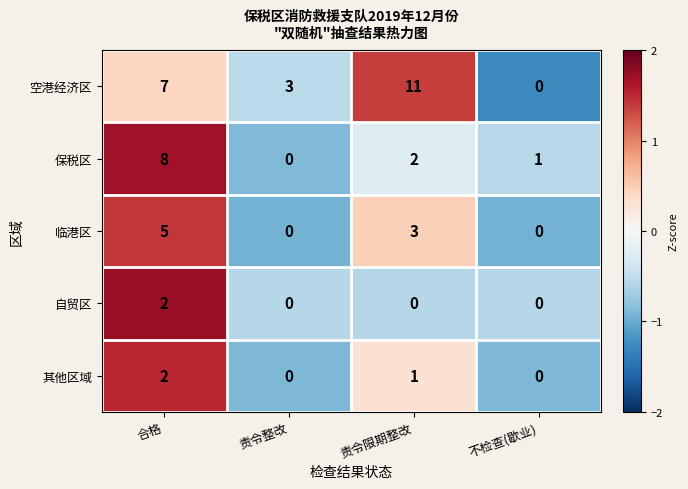

True or false: 空港经济区 has a value of -6 at 不检查(歇业).

False